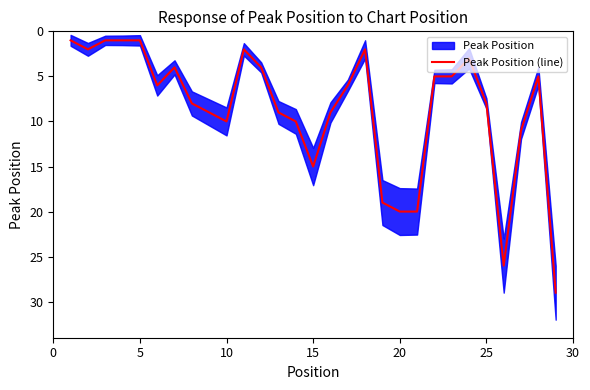

The value of Peak Position (line) at 25 is 8. True or false?

True